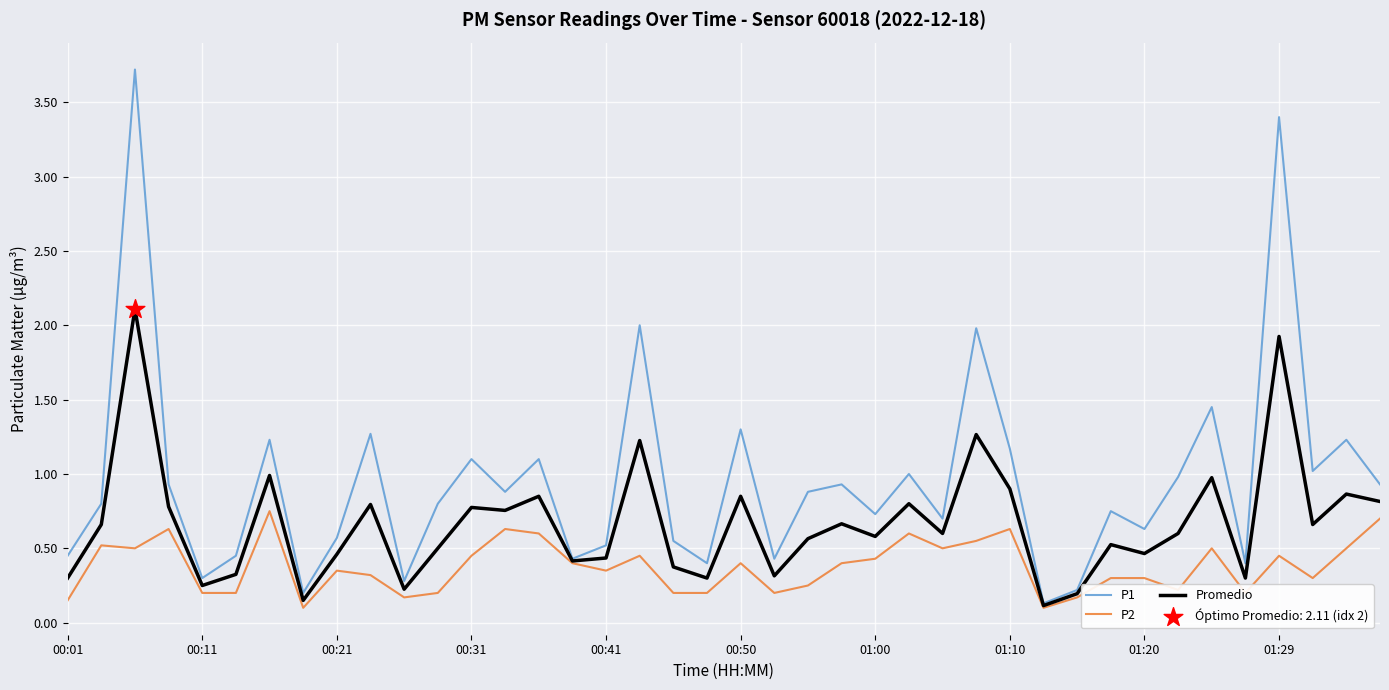

Which series has the largest total across all categories?

P1